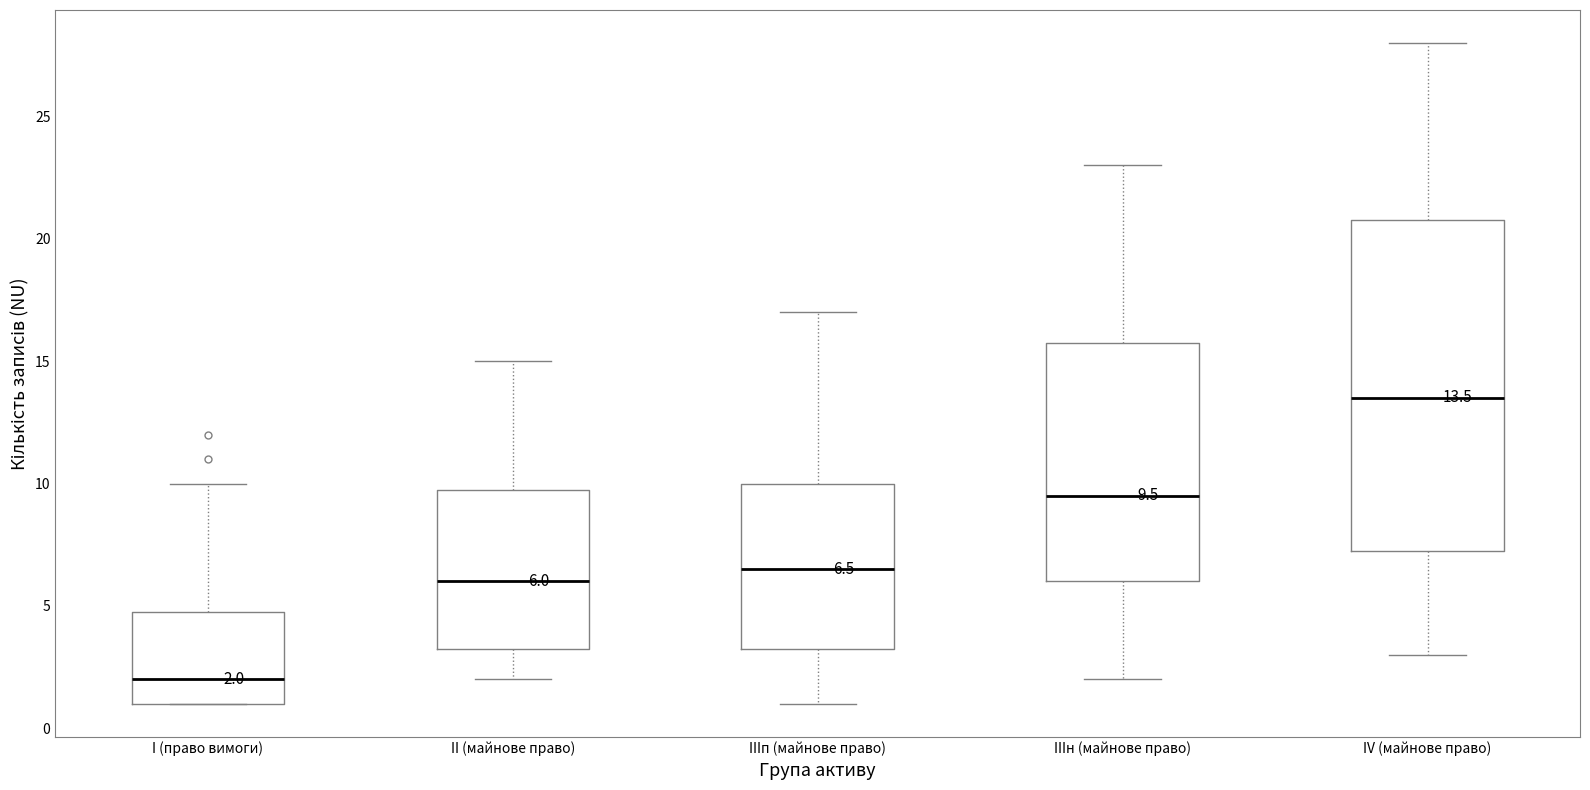

Which box has the lowest median line?

I (право вимоги)